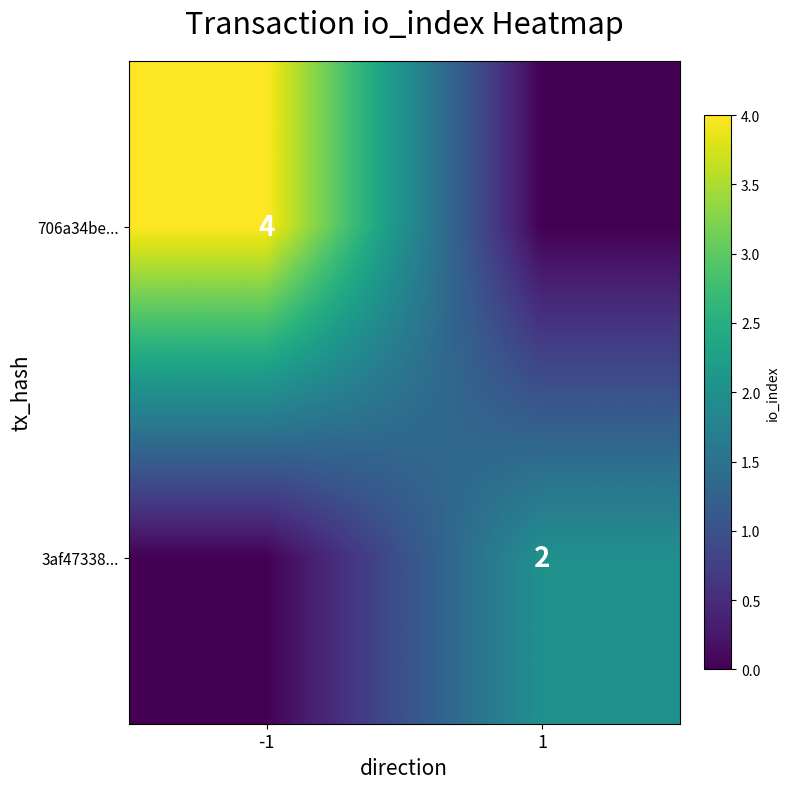

Is it true that 706a34be... equals 6 at -1?

False